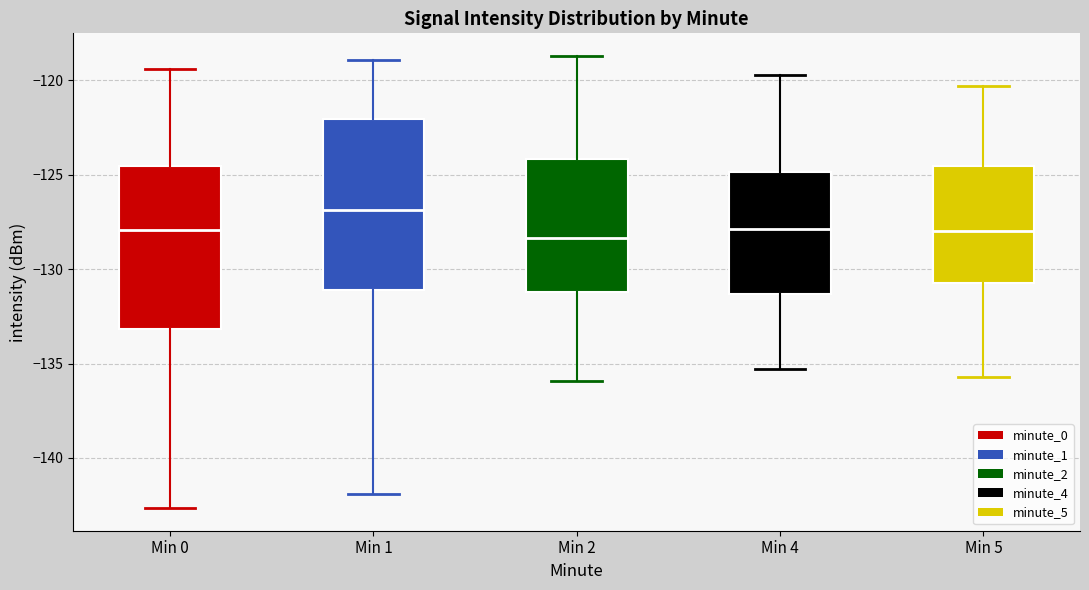

Which box has the highest median line?

Min 1